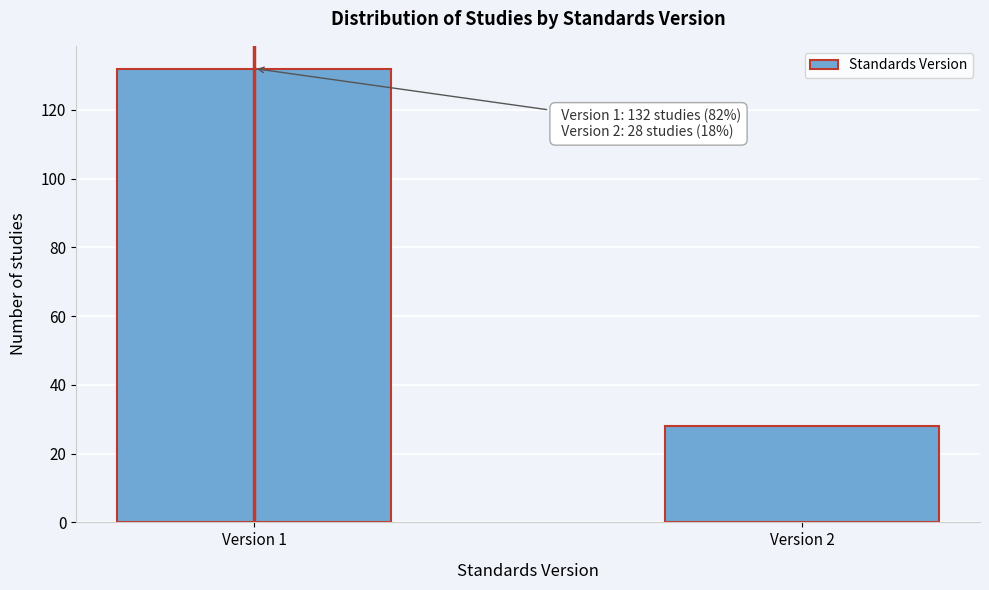

Reading left to right, list all the values displayed in this chart.

Version 1=132	Version 2=28